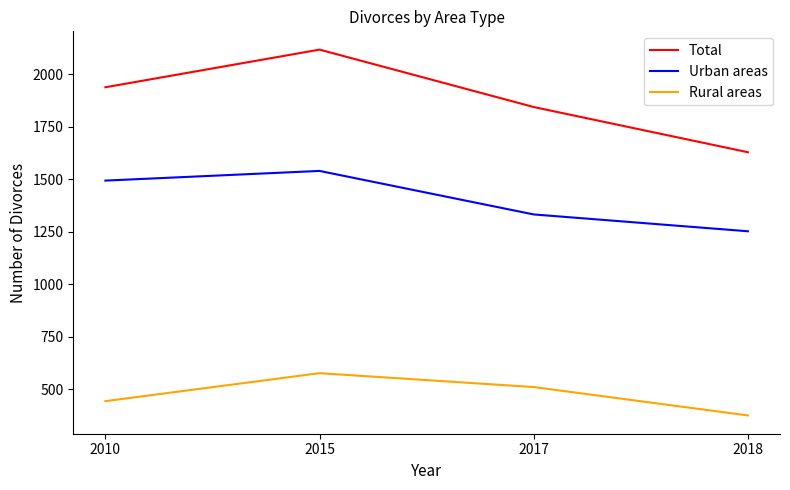

What is the greatest value displayed?

2116